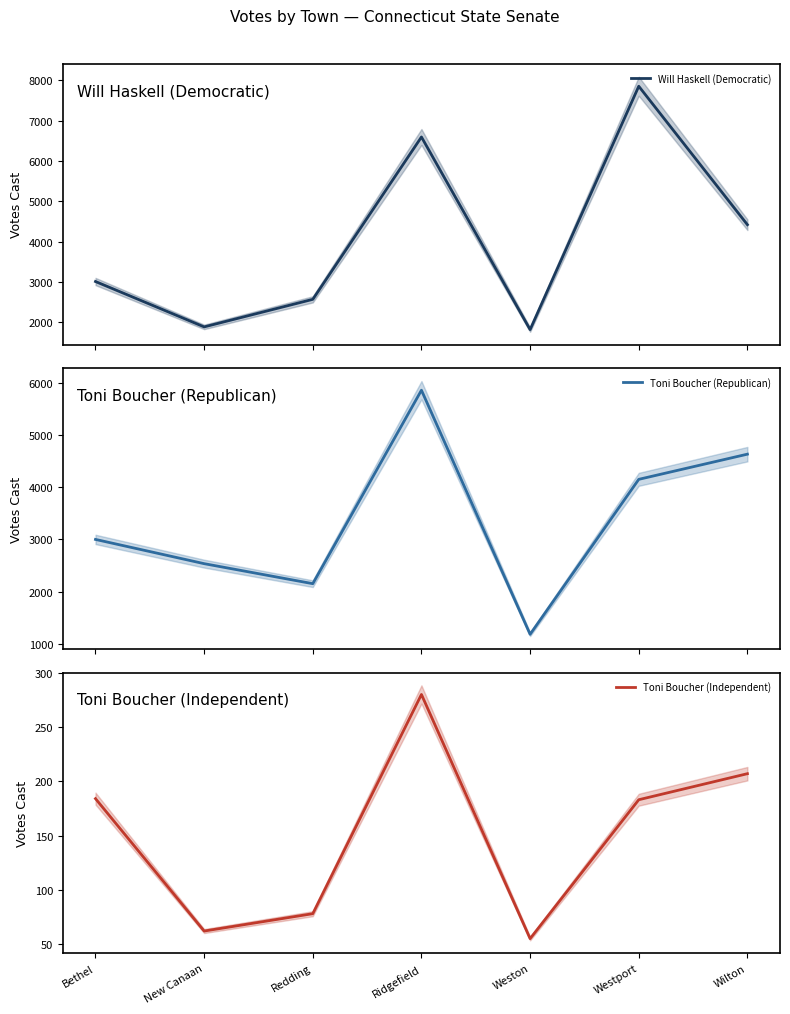

How many values in the Toni Boucher (Independent) series are below 183?

3